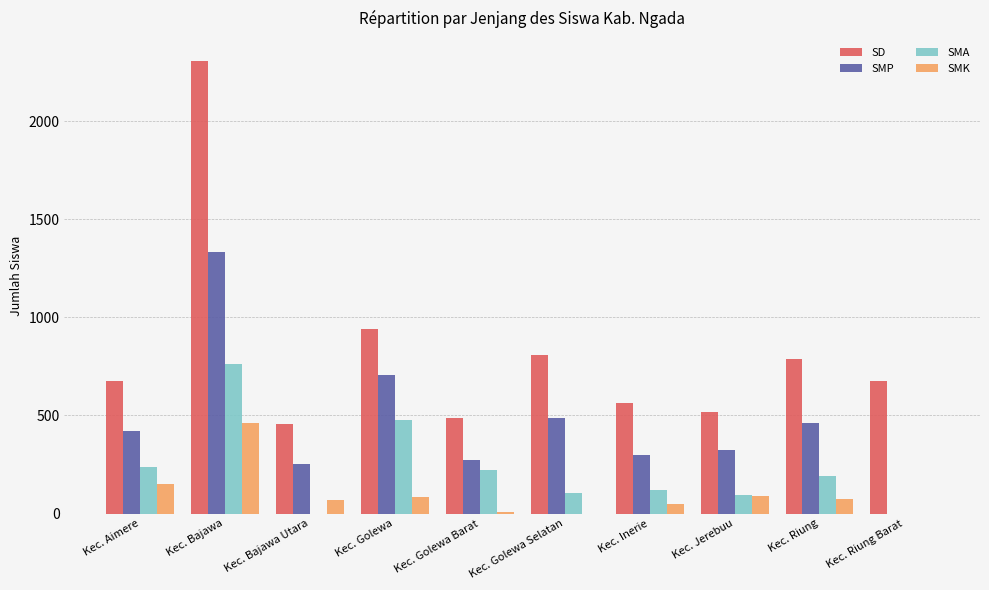

Which category has the highest value in the SD series?

Kec. Bajawa